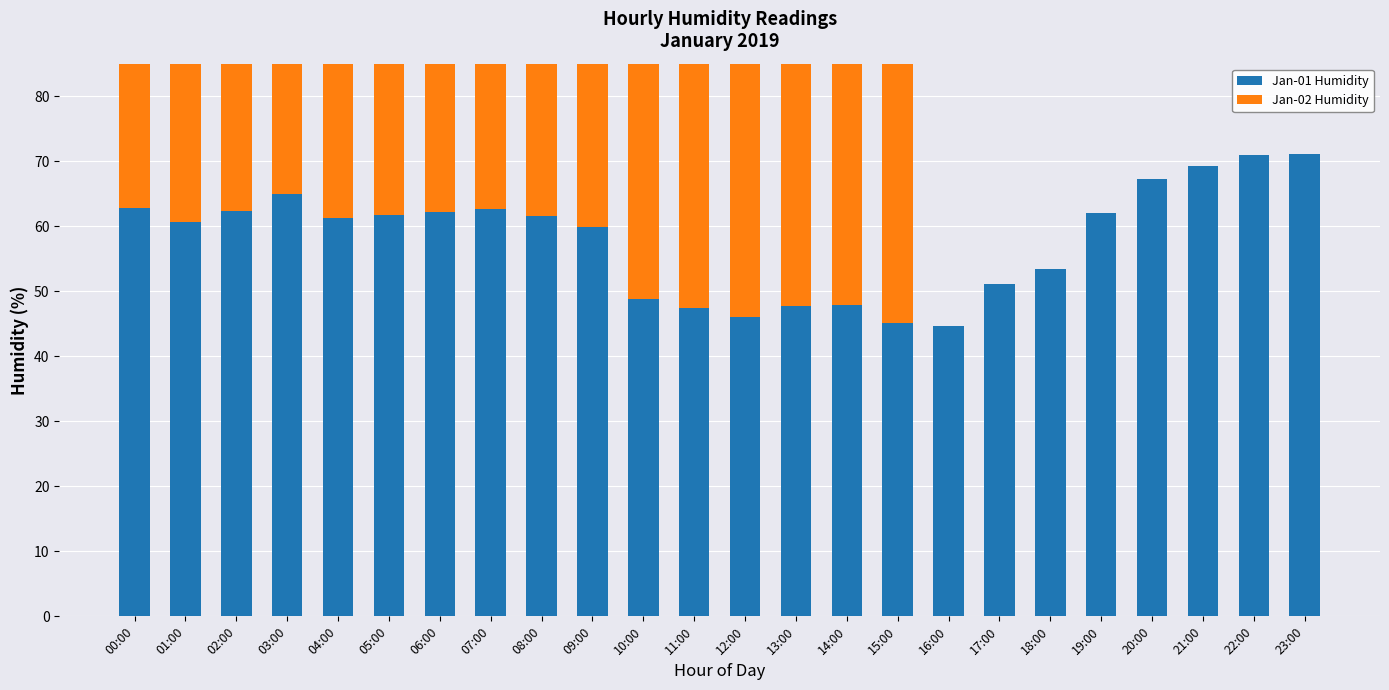

Rank the series by their maximum value, from highest to lowest.

Jan-02 Humidity, Jan-01 Humidity